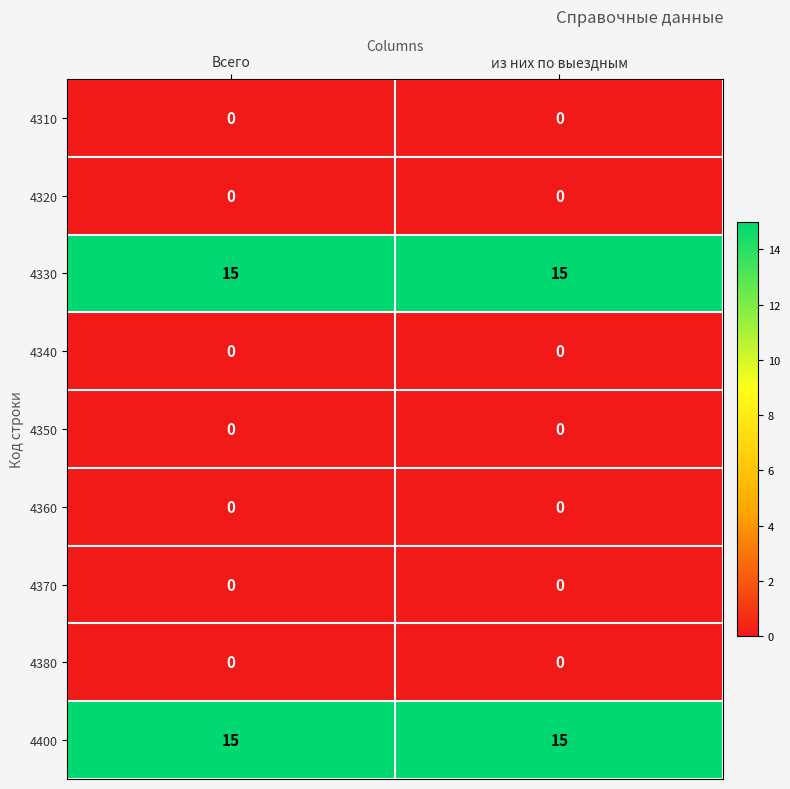

What is the spread (max minus min) of values at из них по выездным?

15